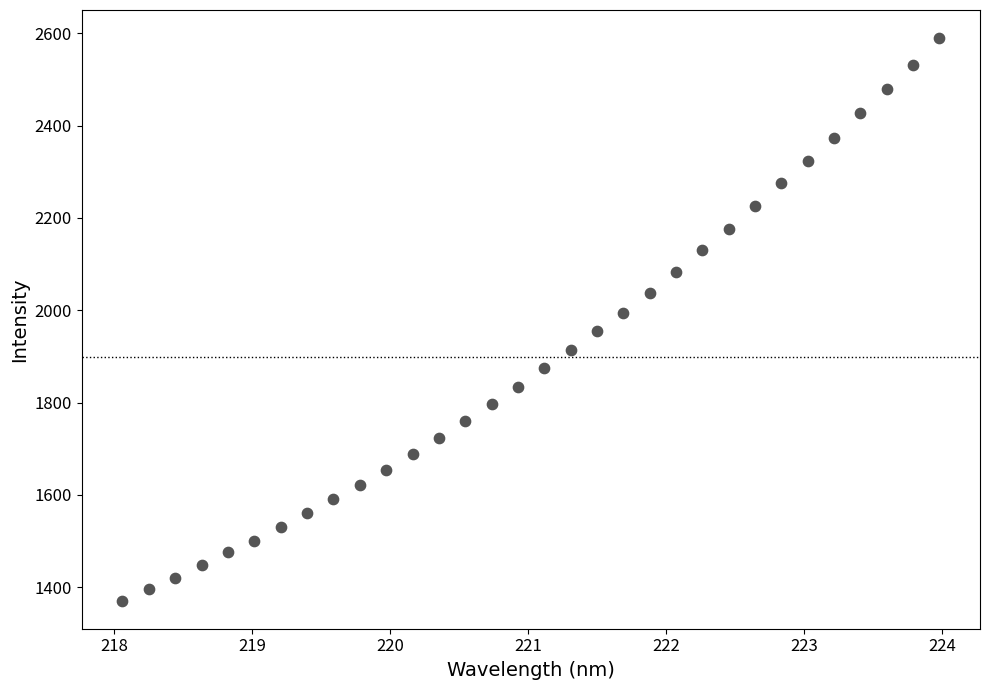

What is the range of Y values (max minus min)?

1218.6